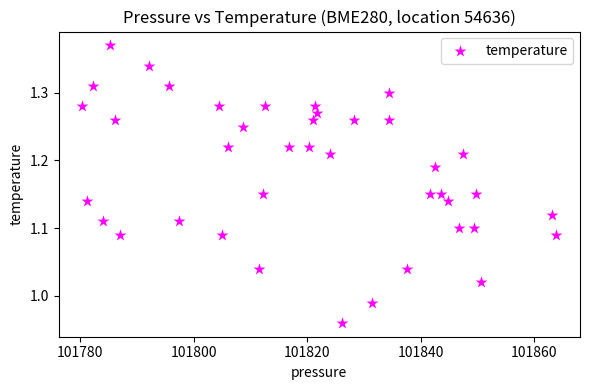

What is the range of Y values (max minus min)?

0.4